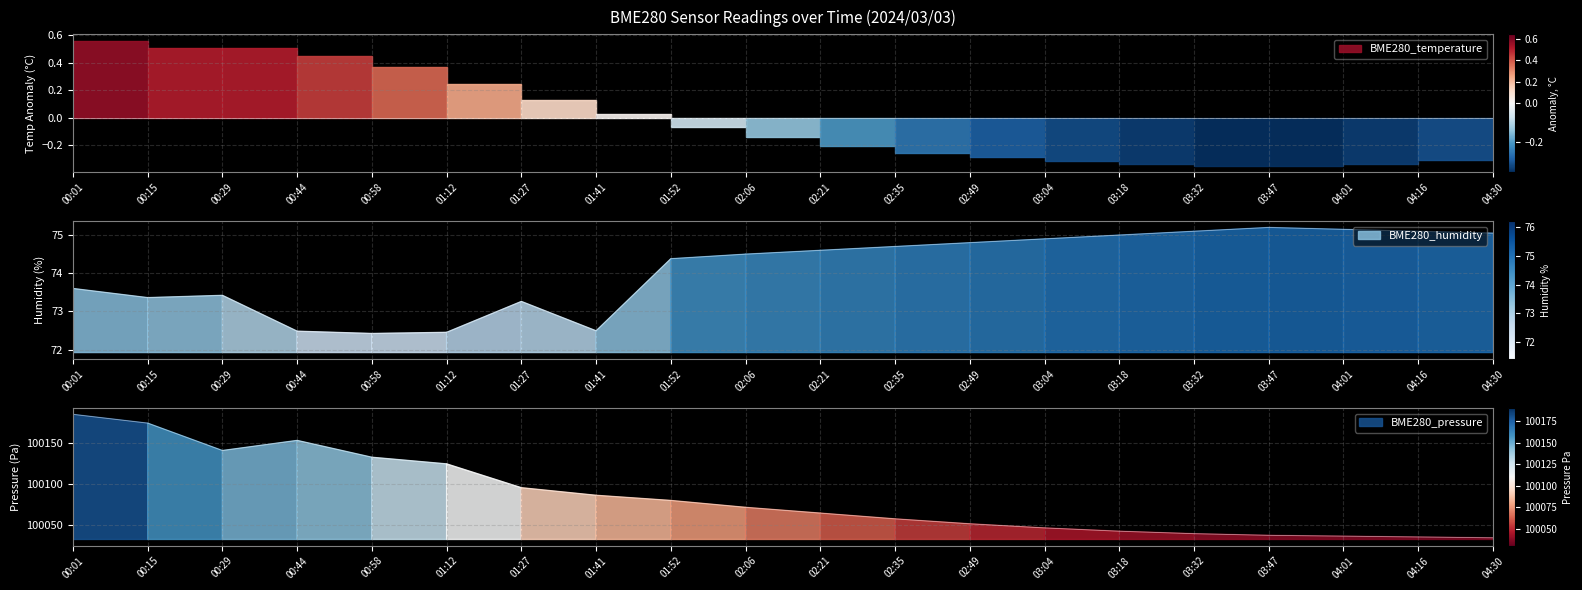

What is the spread (max minus min) of values at 04:01?

99961.9